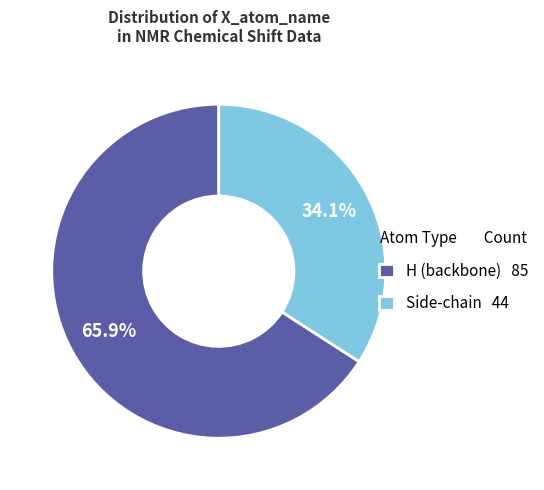

Approximately how many times larger is the value at Side-chain 44 compared to H (backbone) 85?

0.5